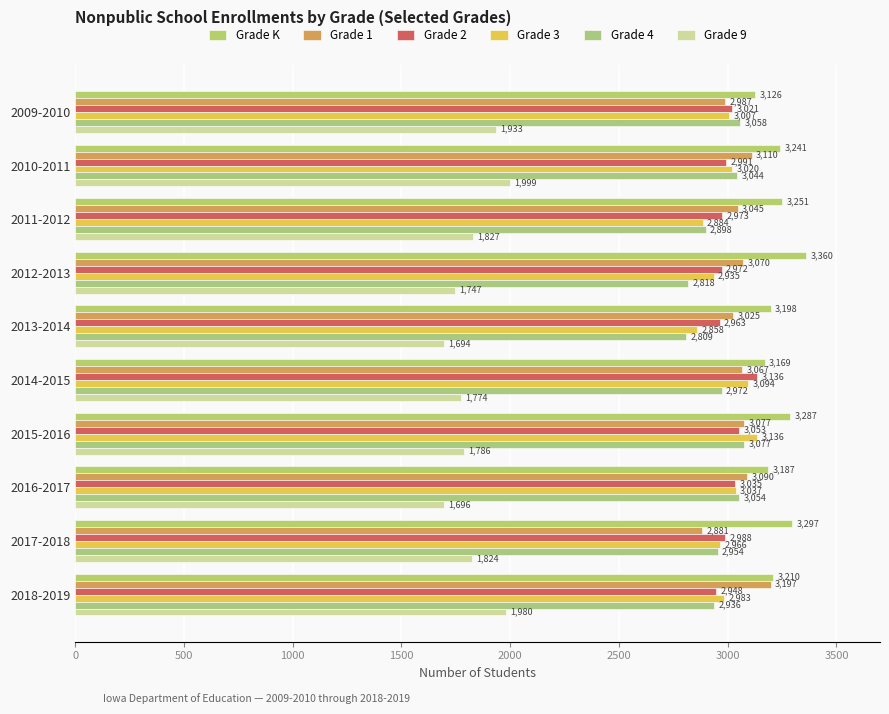

How many data points does each series have?

10